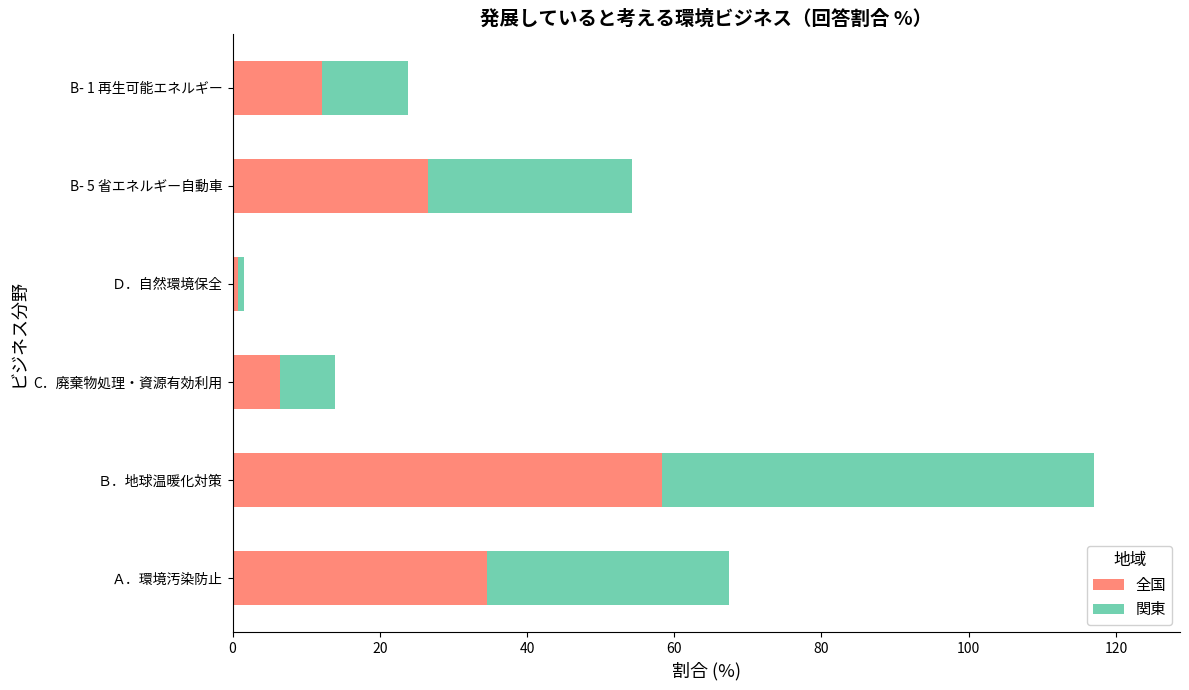

List the labels in order of 全国 value, smallest first.

Ｄ．自然環境保全, C．廃棄物処理・資源有効利用, B- 1 再生可能エネルギー, B- 5 省エネルギー自動車, Ａ．環境汚染防止, Ｂ．地球温暖化対策